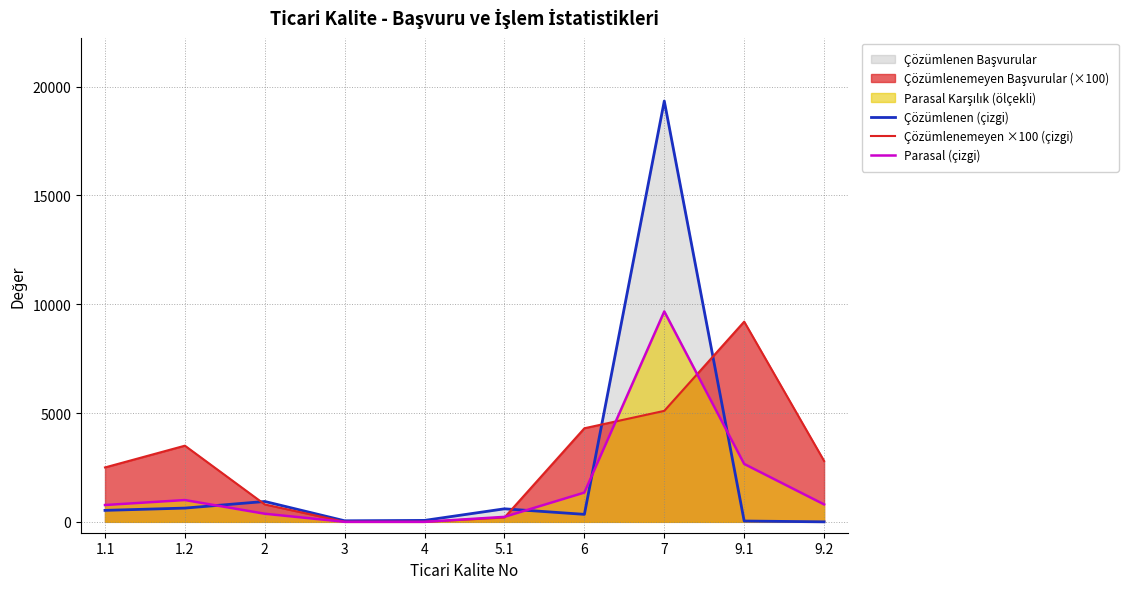

Between 1.2 and 2, which is larger?

2